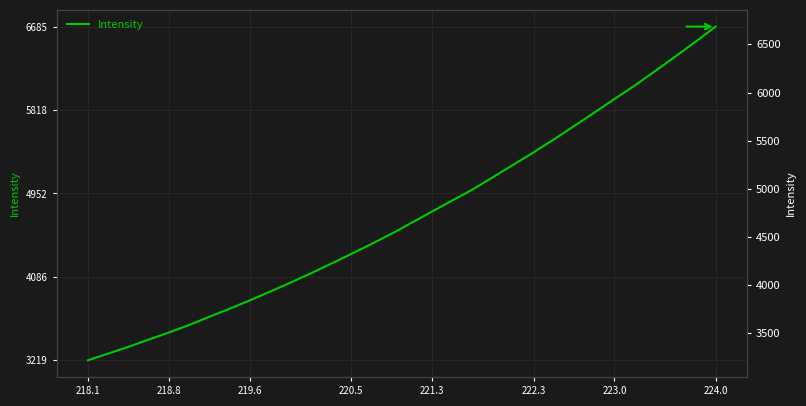

How many categories are shown in the chart?

32